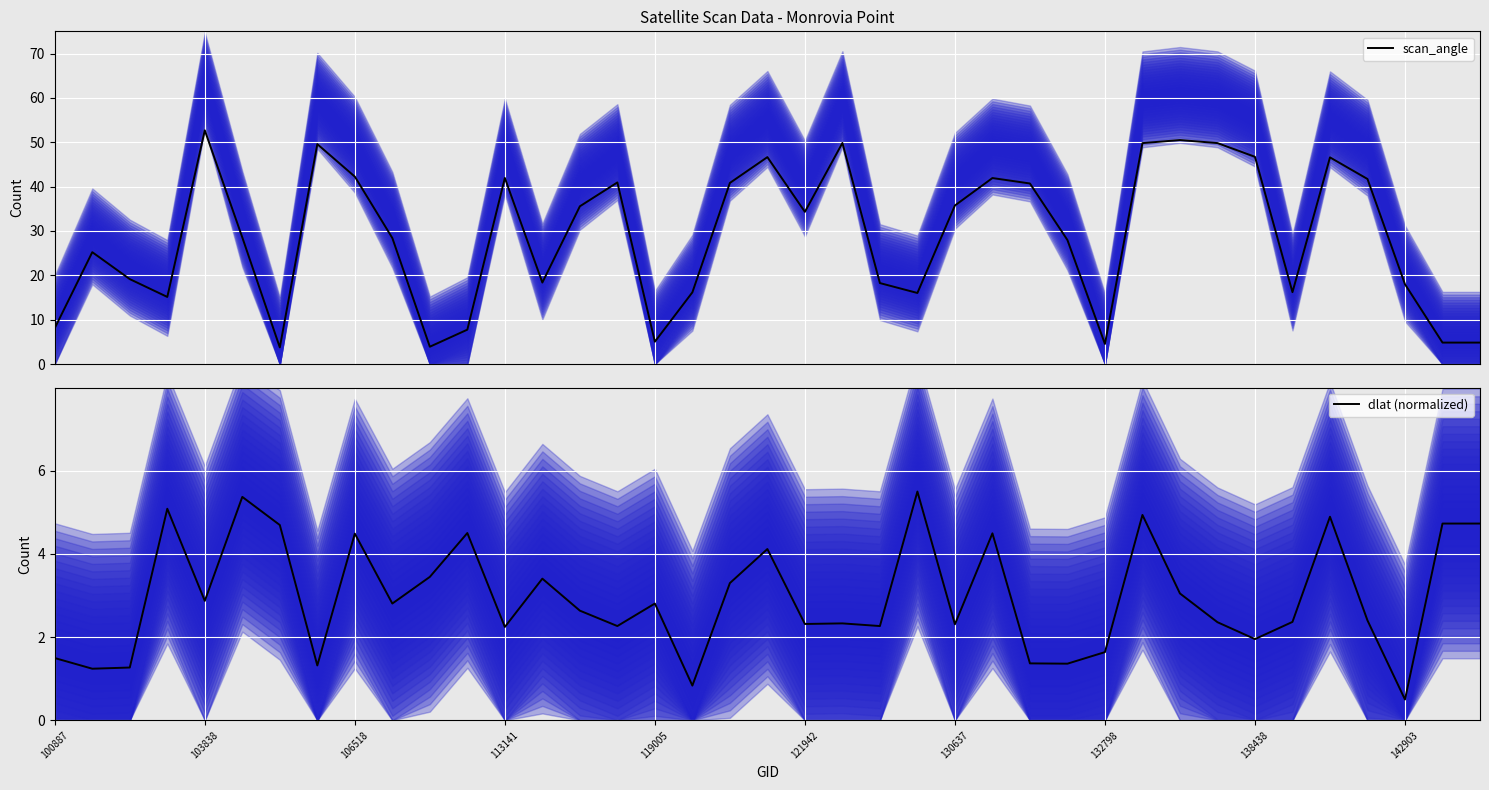

List the series in order of their peak value, highest first.

scan_angle, dlat (normalized)